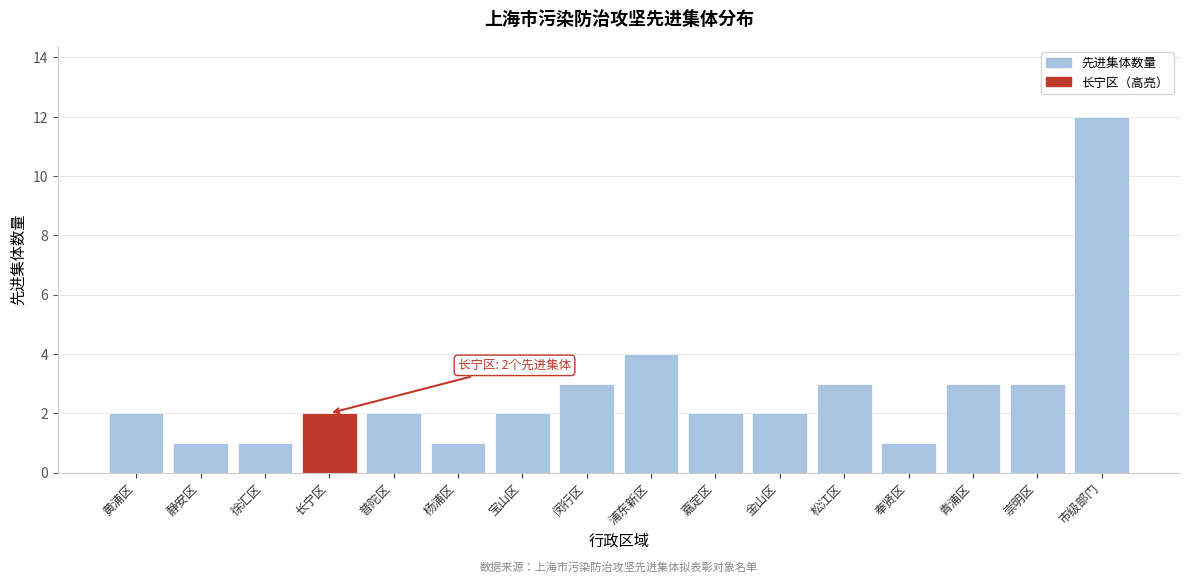

Reading right to left, list all the values displayed in this chart.

12	3	3	1	3	2	2	4	3	2	1	2	2	1	1	2